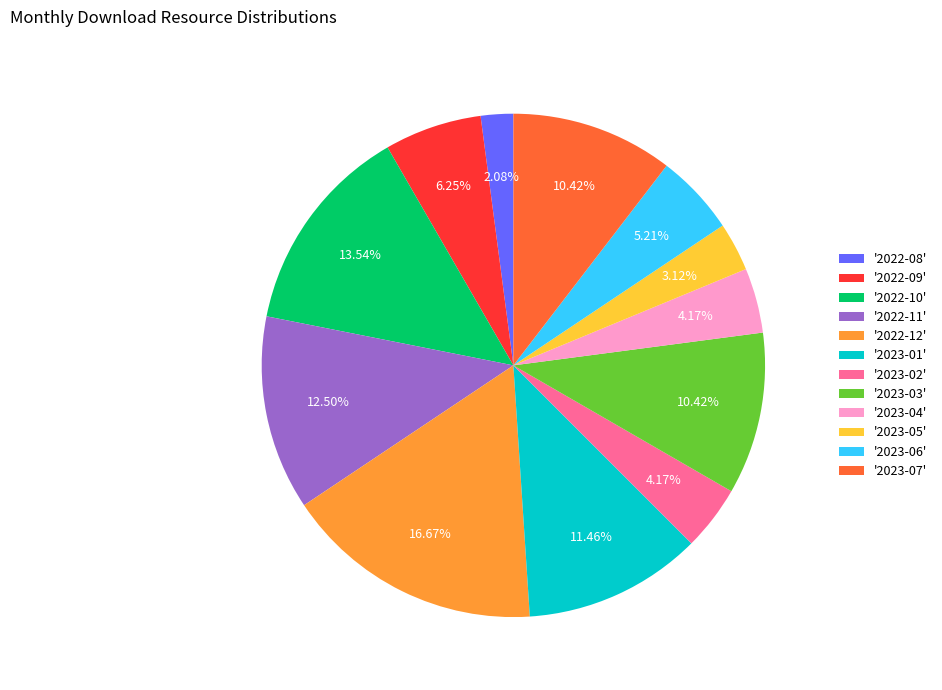

Do '2023-07' and '2023-05' together represent more than half of the pie?

No